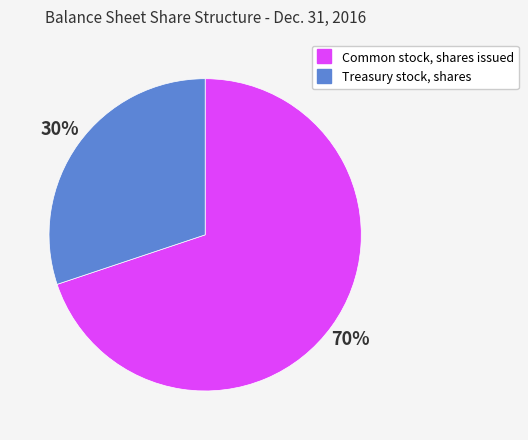

Is the sum of Common stock, shares issued and Treasury stock, shares greater than half?

Yes